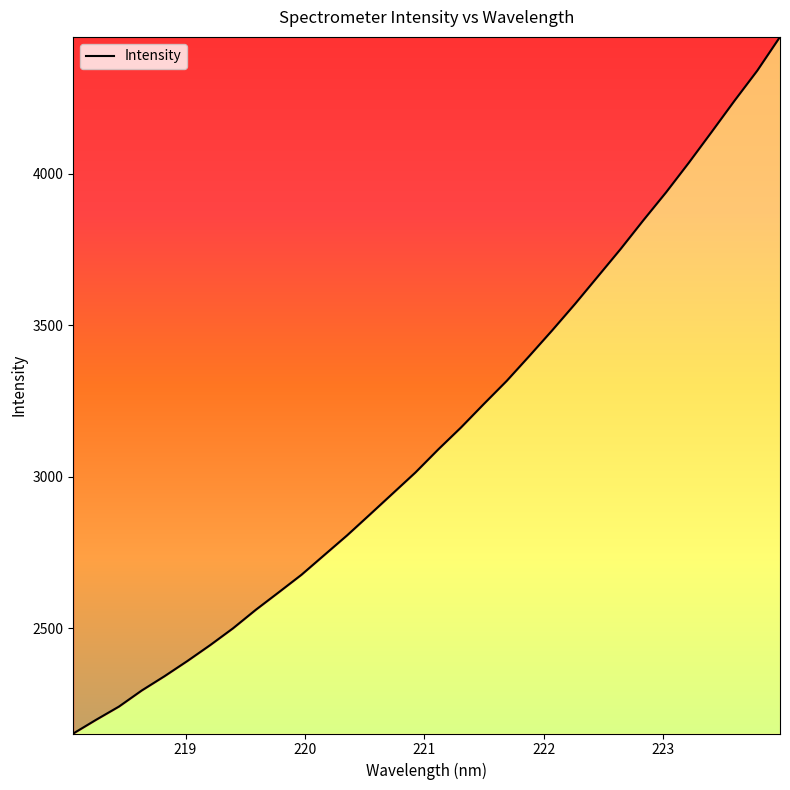

What is the minimum value shown in the chart?

2153.2